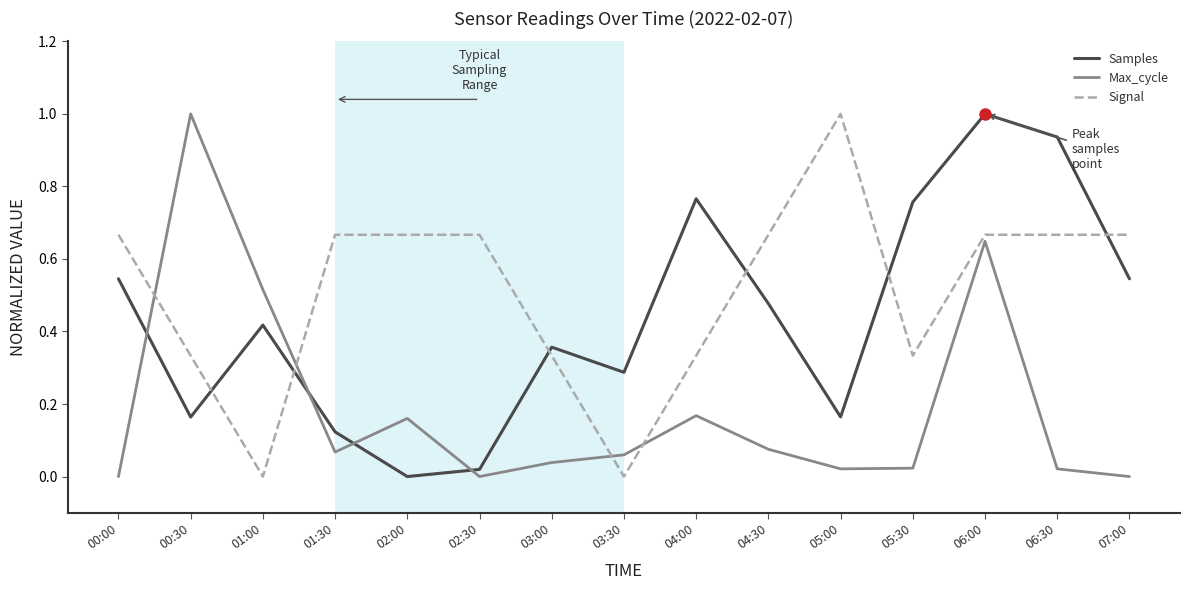

True or false: Signal has a value of 0.5 at 00:30.

False